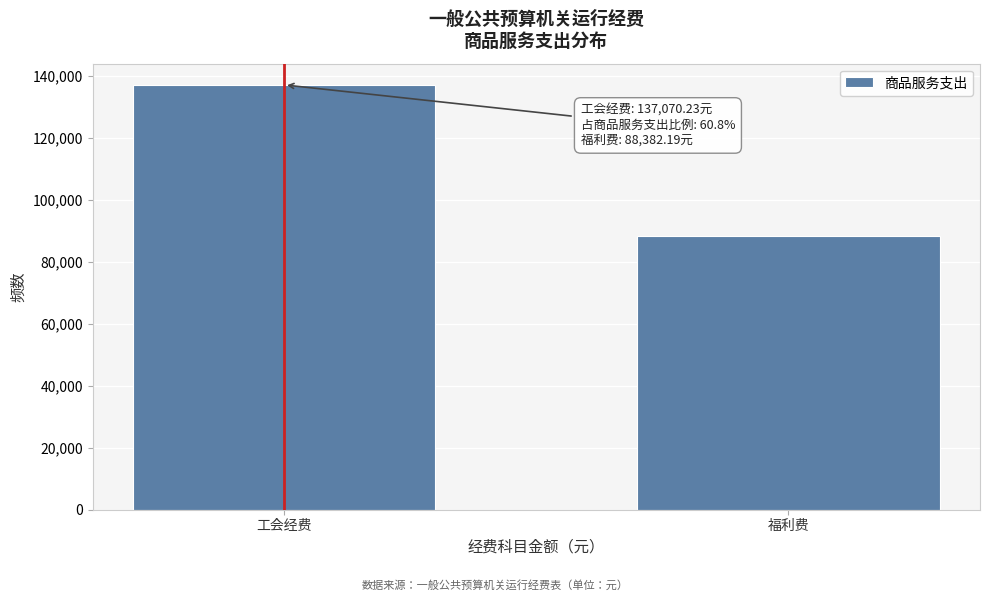

Reading right to left, transcribe all the data shown in this chart.

88382.2	137070.2